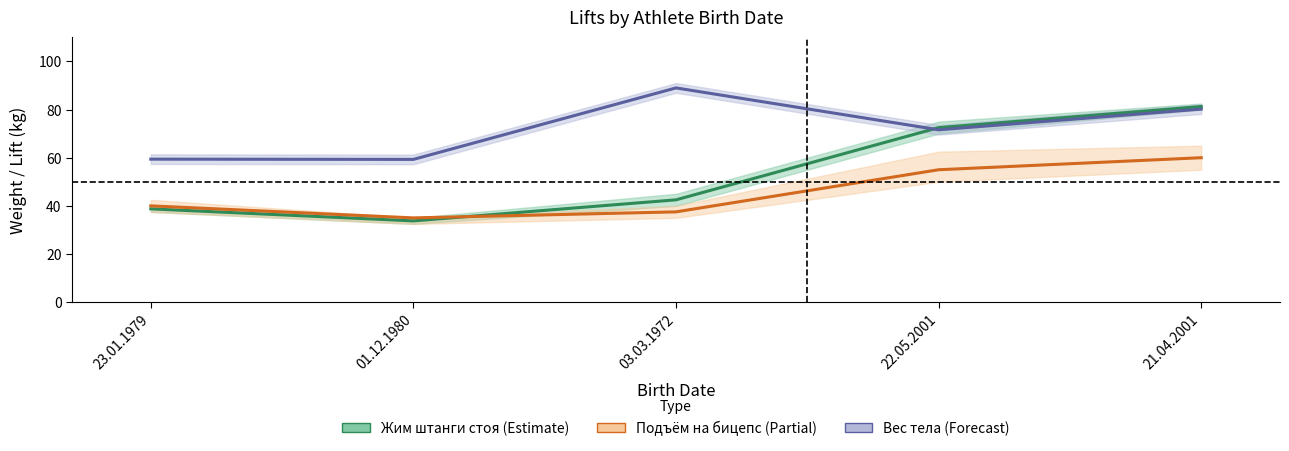

Rank the series at 21.04.2001 from highest to lowest value.

Жим штанги стоя (Estimate), Вес тела (Forecast), Подъём на бицепс (Partial)